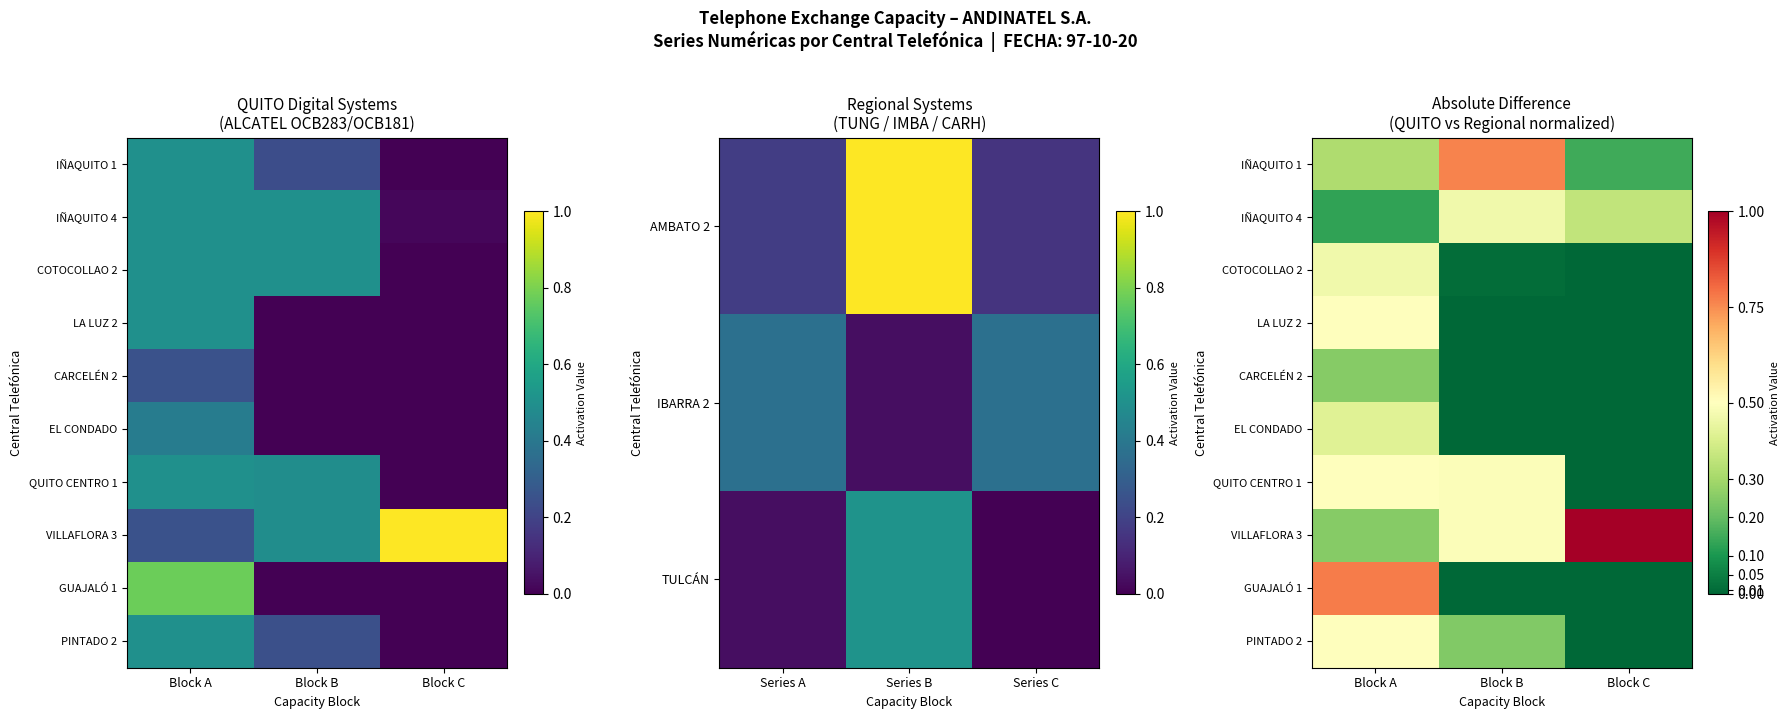

How many categories are shown in the chart?

3